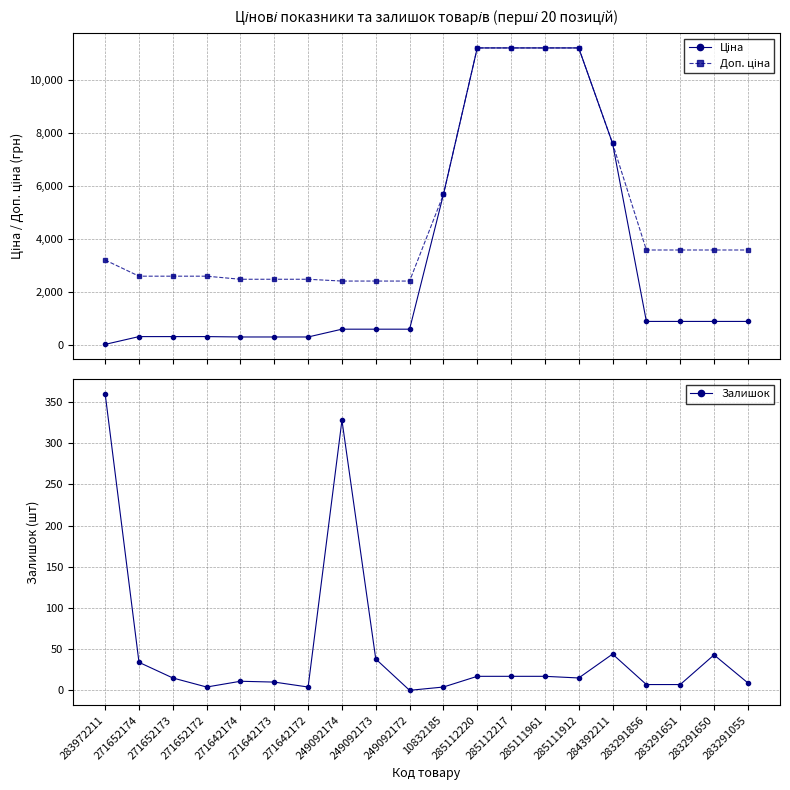

Which category has the highest value across all series?

285112220